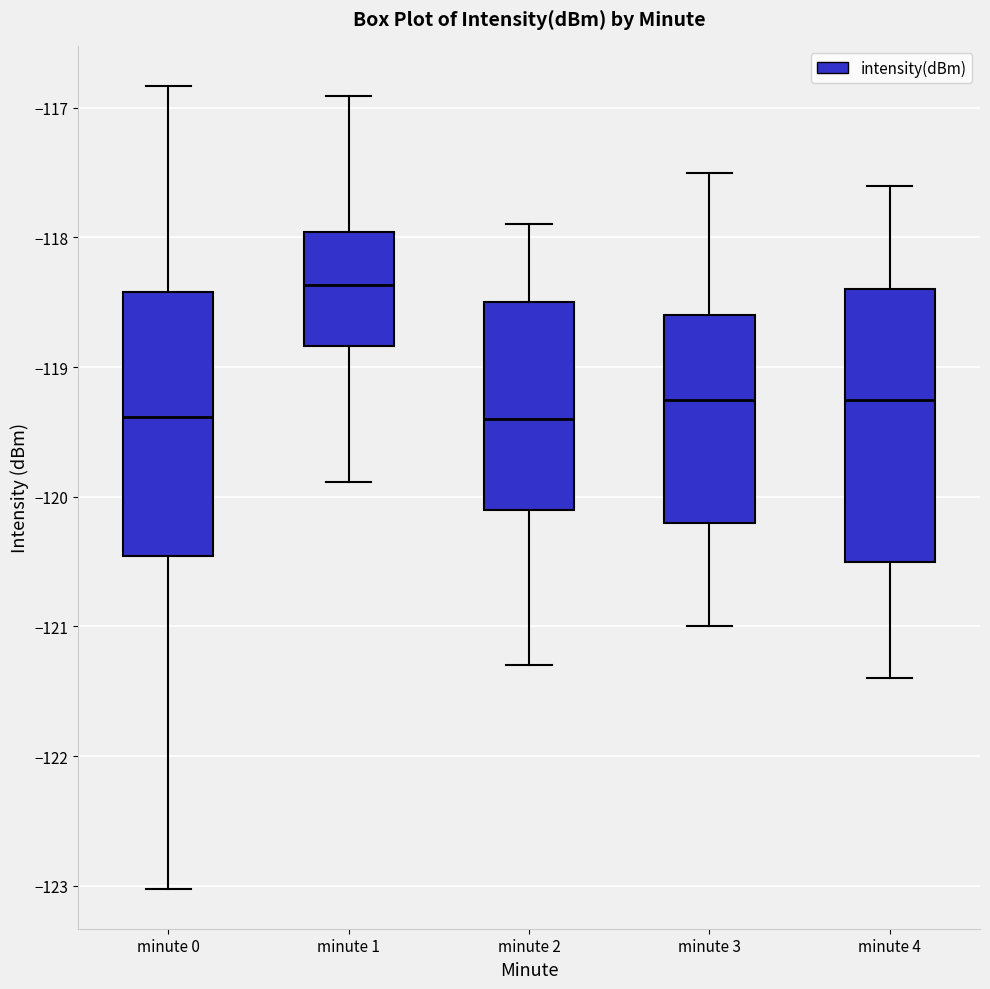

Reading left to right, read every box against the y-axis: the position of its median line, the range the box covers, and the ends of its whiskers. The values are not printed on the chart, so give them approximately, as read against the axis.

minute 0: median -119.4, box -120.5 to -118.4, whiskers -123.0 to -116.8
minute 1: median -118.4, box -118.8 to -118.0, whiskers -119.9 to -116.9
minute 2: median -119.4, box -120.1 to -118.5, whiskers -121.3 to -117.9
minute 3: median -119.2, box -120.2 to -118.6, whiskers -121.0 to -117.5
minute 4: median -119.2, box -120.5 to -118.4, whiskers -121.4 to -117.6